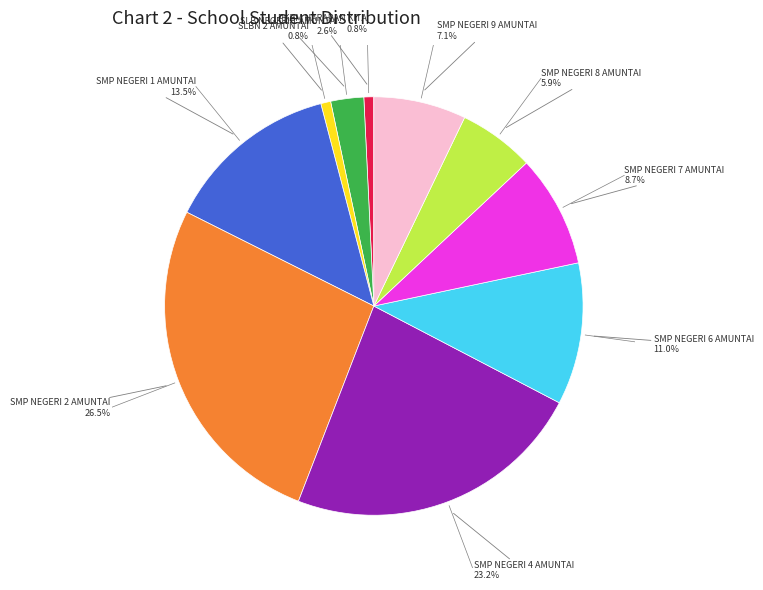

Does any single category account for the majority?

No